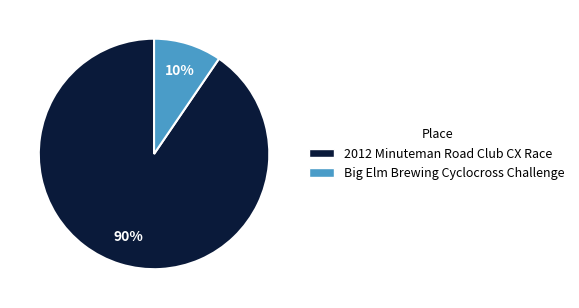

Which has a higher value, Big Elm Brewing Cyclocross Challenge or 2012 Minuteman Road Club CX Race?

2012 Minuteman Road Club CX Race